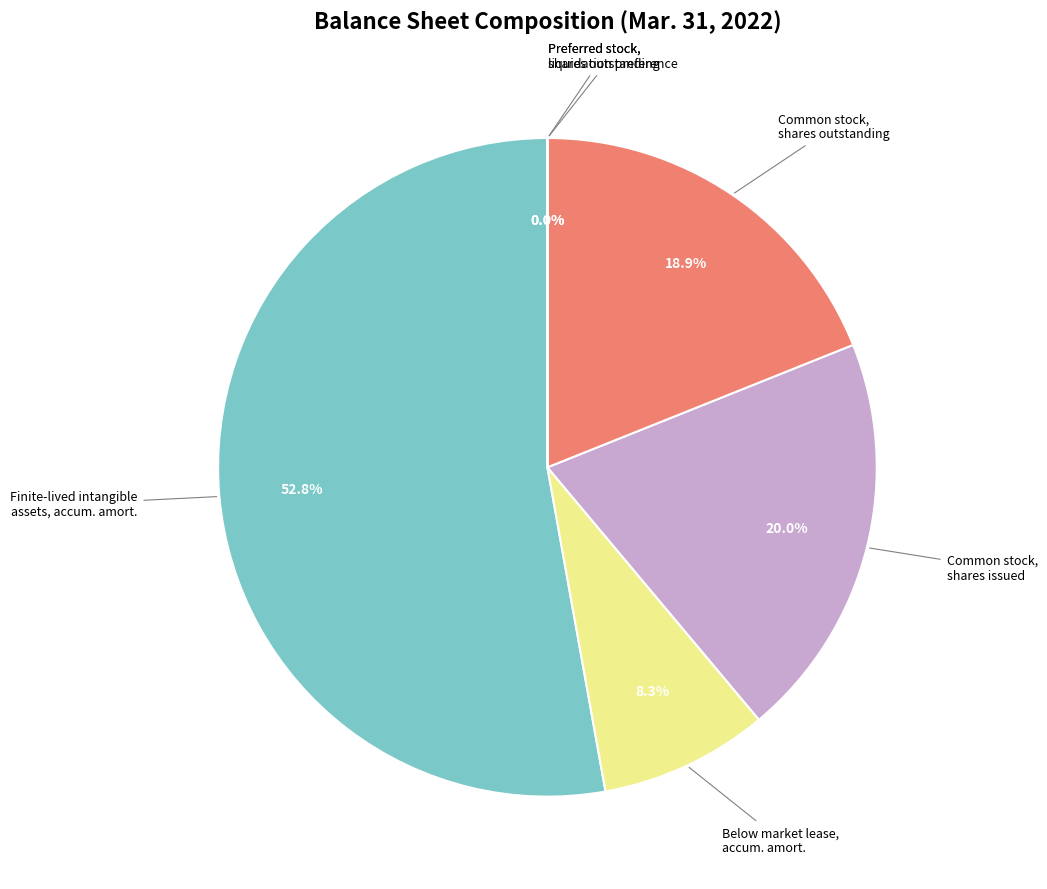

What is the majority slice?

Finite-lived intangible assets, accum. amort.